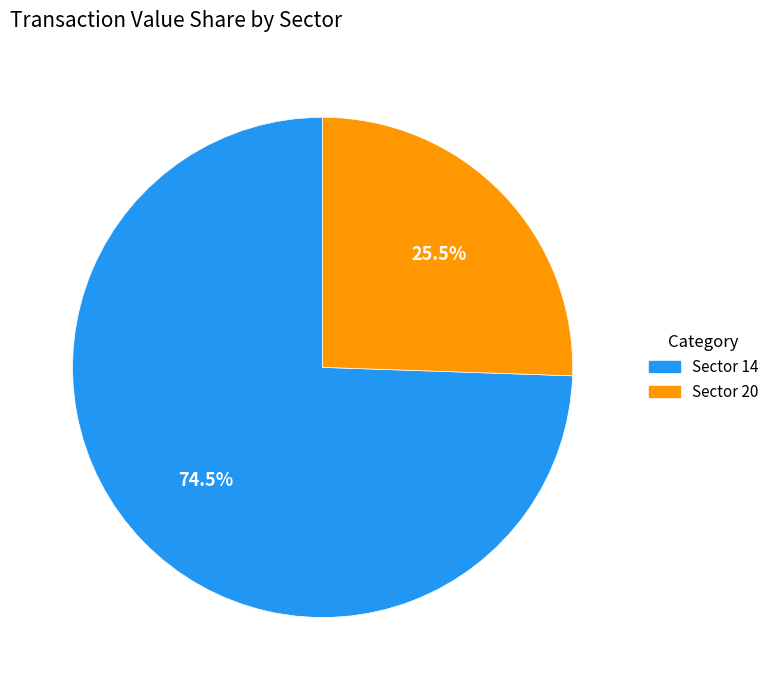

To the nearest percent, what is the average slice percentage?

50%